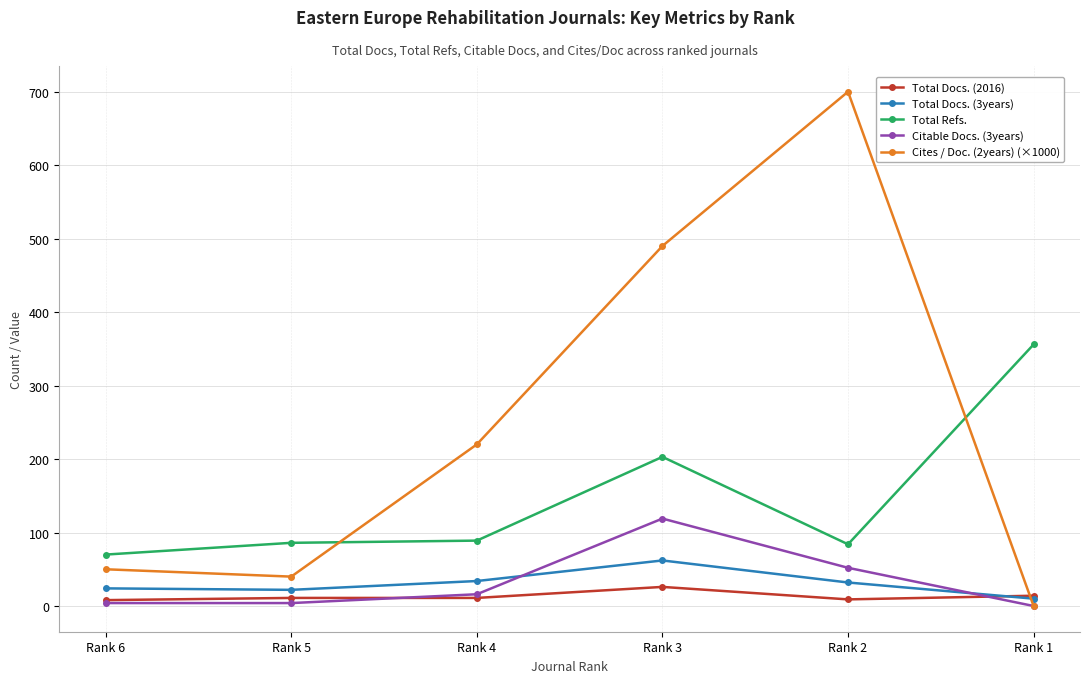

What is the highest value of the Cites / Doc. (2years) (×1000) series?

700